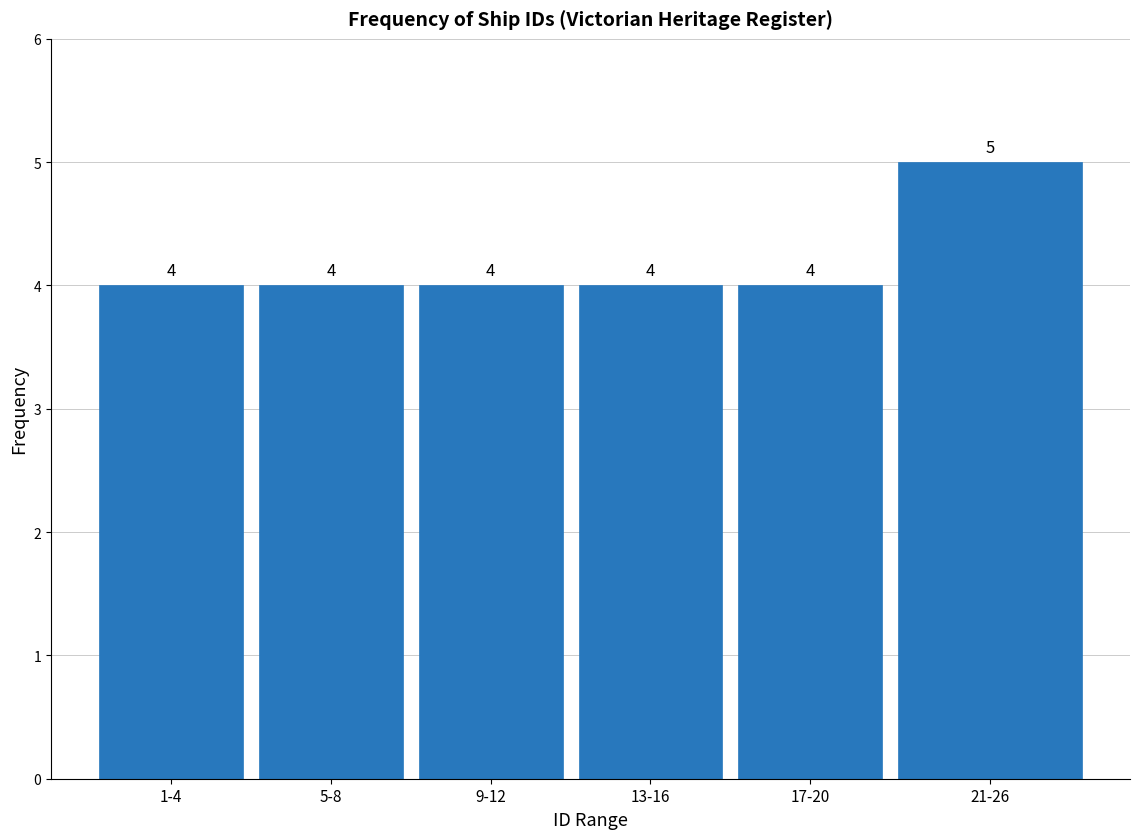

Reading left to right, transcribe all the data shown in this chart.

1-4=4	5-8=4	9-12=4	13-16=4	17-20=4	21-26=5